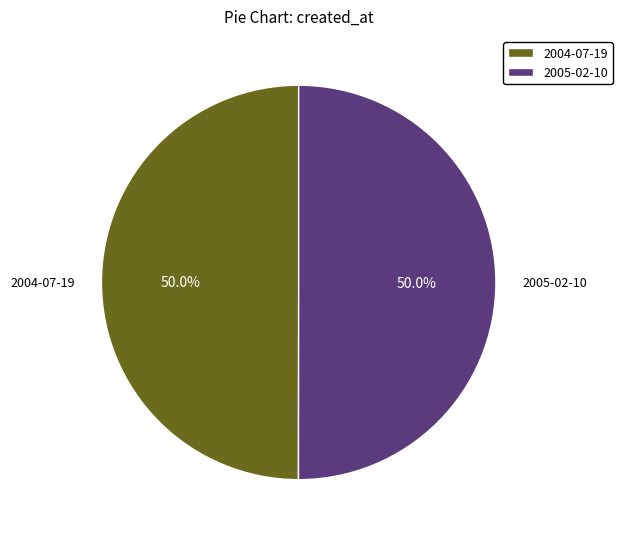

The 2004-07-19 slice represents 50% of the pie. True or false?

True